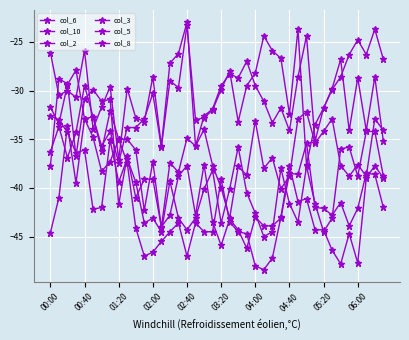

Which series has the largest total across all categories?

col_3